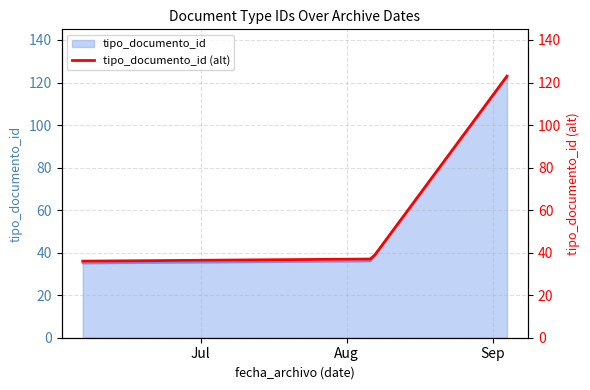

What is the minimum value for tipo_documento_id?

35